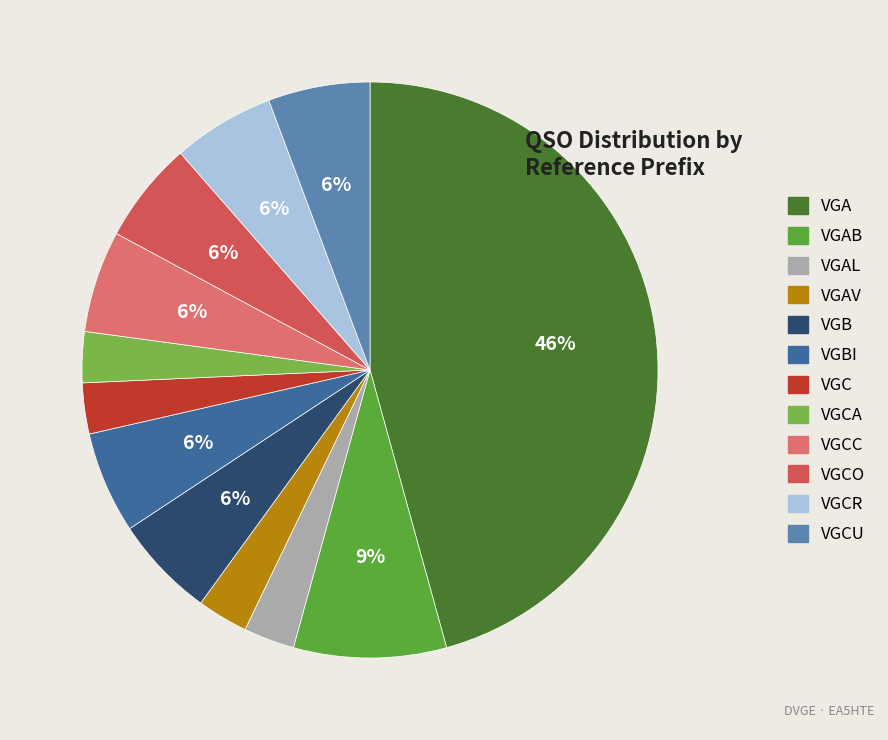

Does any single category account for the majority?

No